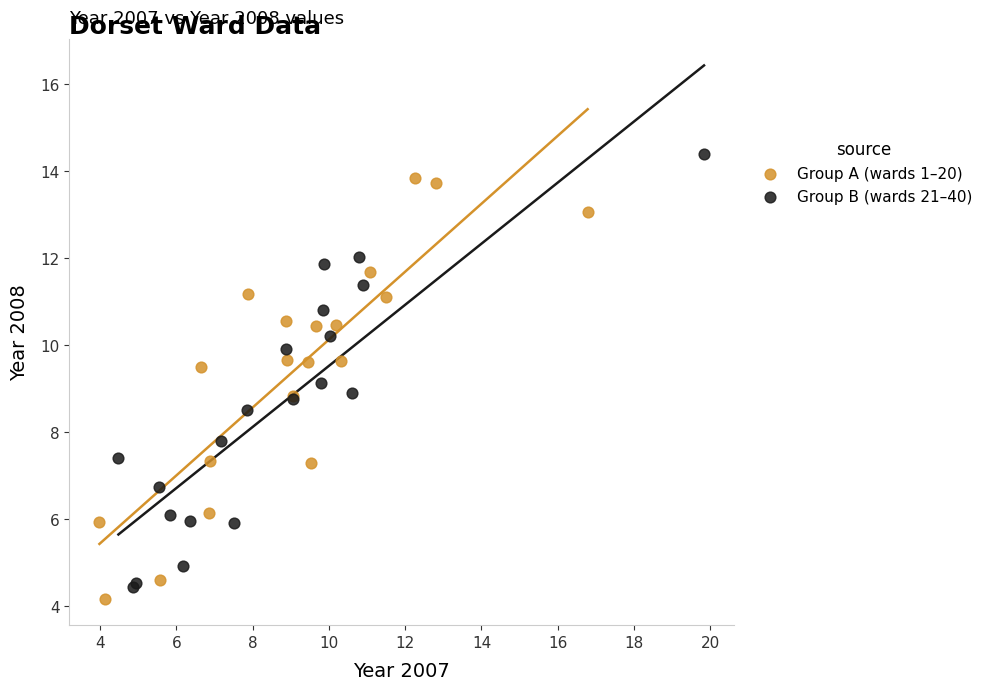

Which series contains the highest Y value?

Group B (wards 21–40)